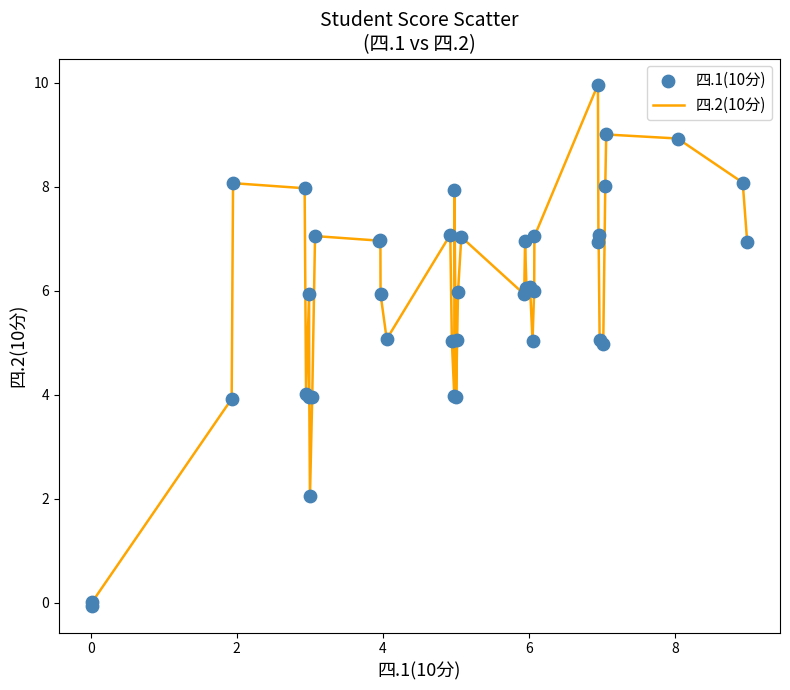

What is the maximum value shown in the chart?

10.0